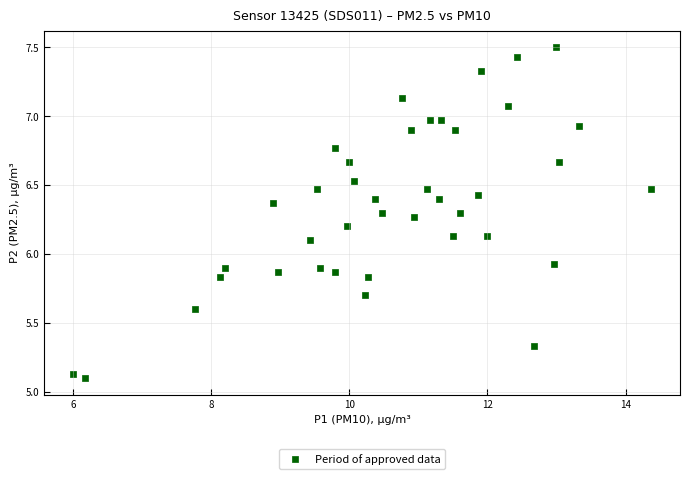

What is the range of X values (max minus min)?

8.4